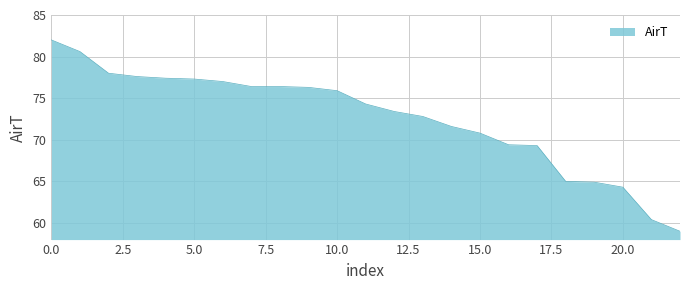

What is the difference between the maximum and minimum values?

23.0